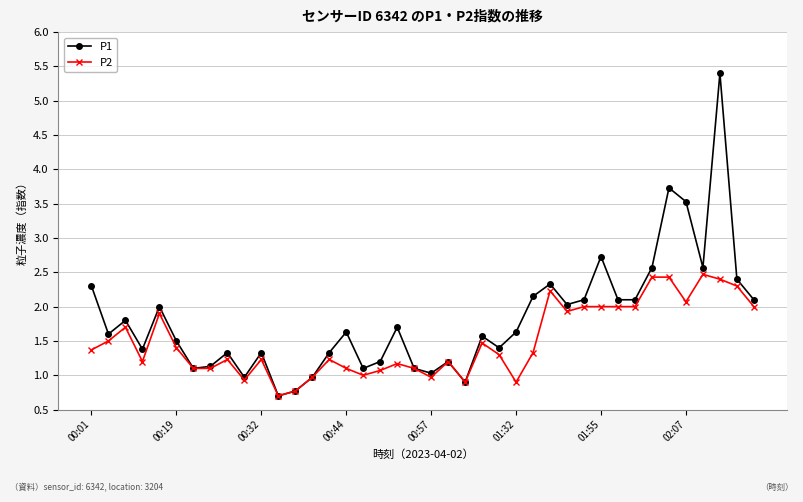

True or false: P2 has more than 2 points higher than both neighbors.

True